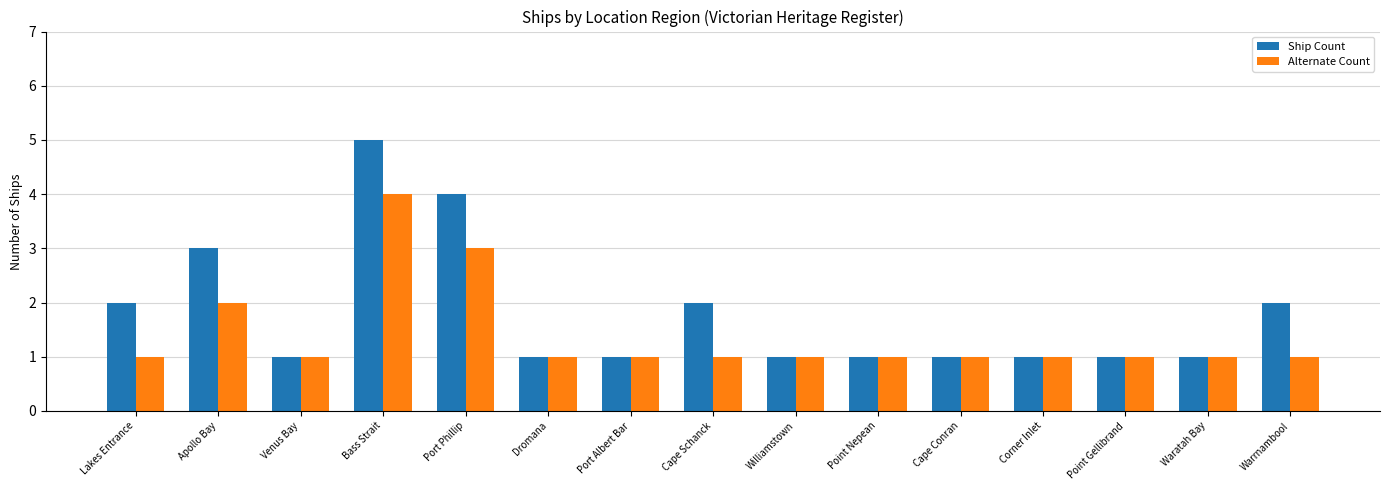

How many distinct data groups are displayed?

2